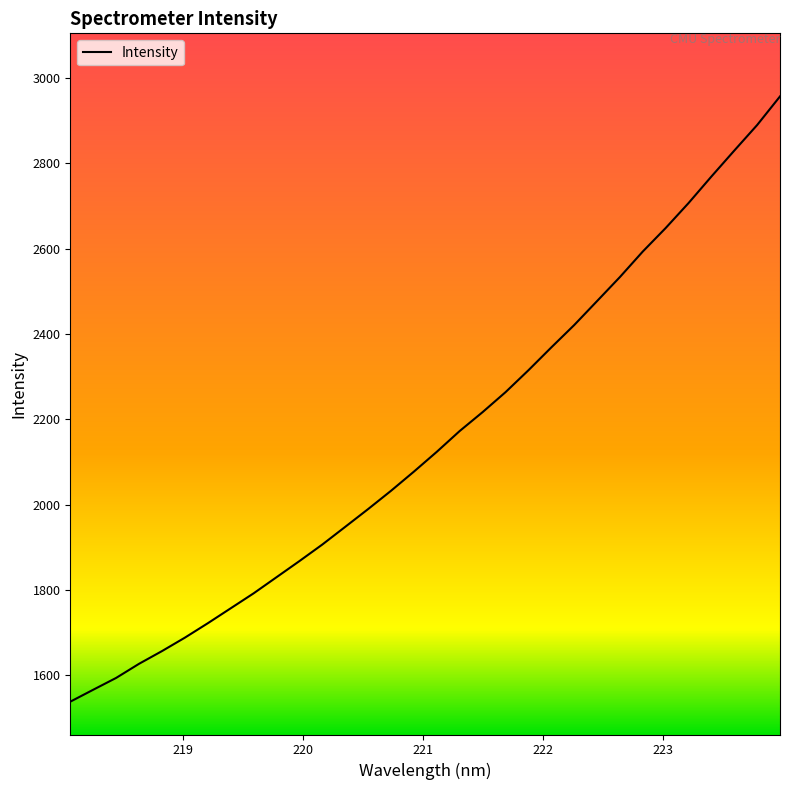

True or false: the data has more than 0 interior local peaks.

False